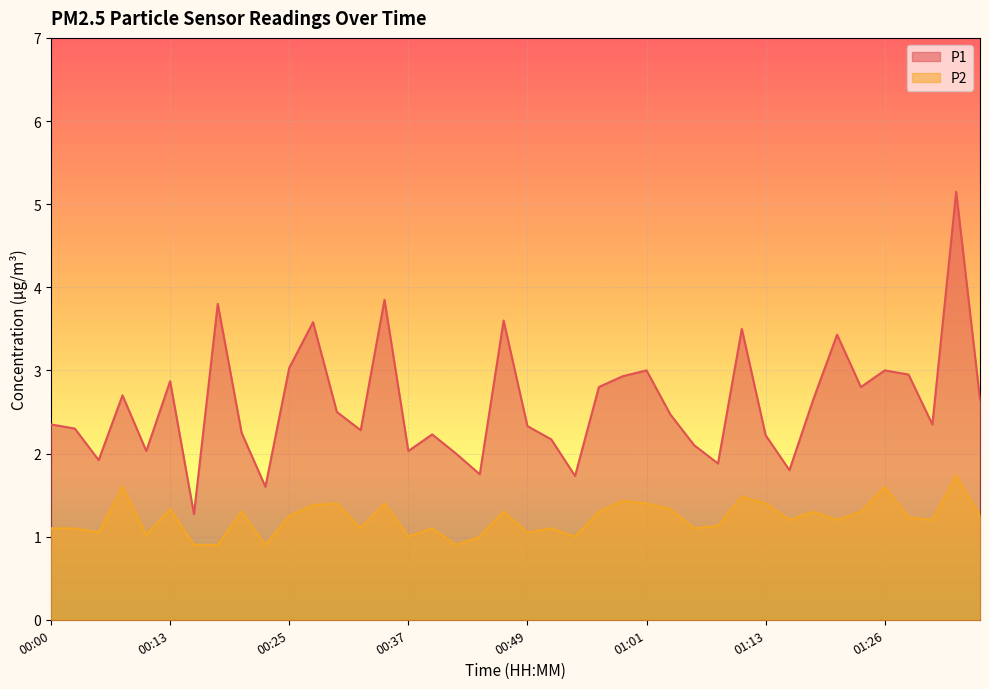

True or false: P2 has more than 1 interior local peaks.

True